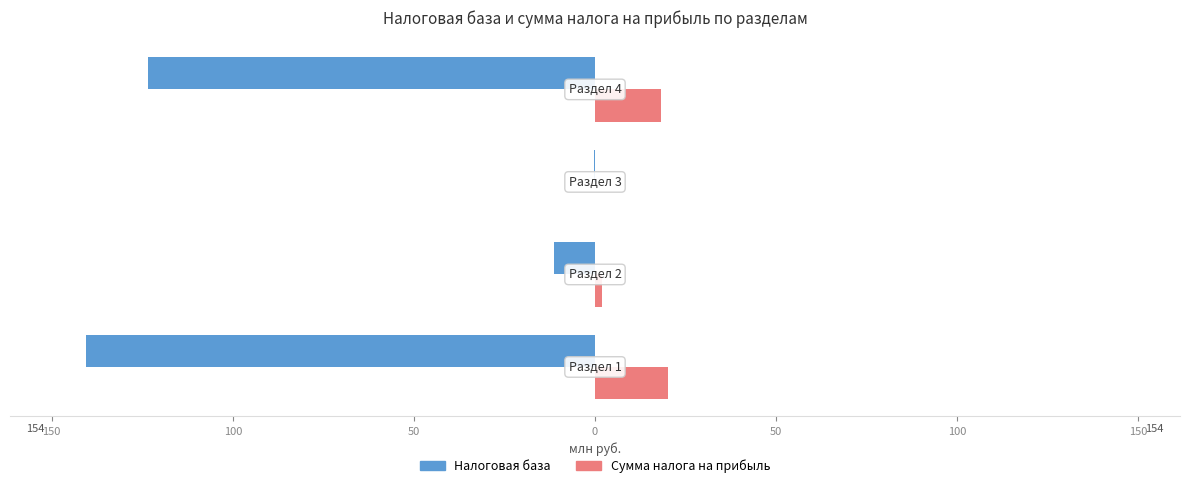

What are all the series names shown in the legend?

Налоговая база, Сумма налога на прибыль